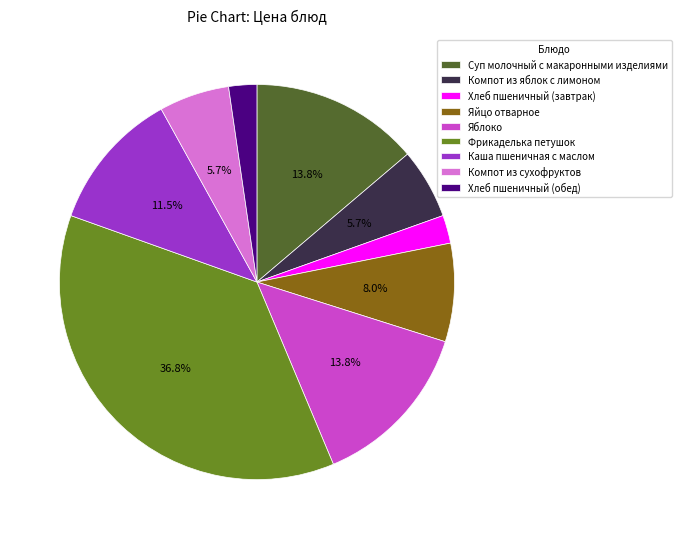

How many slices are in this pie chart?

9